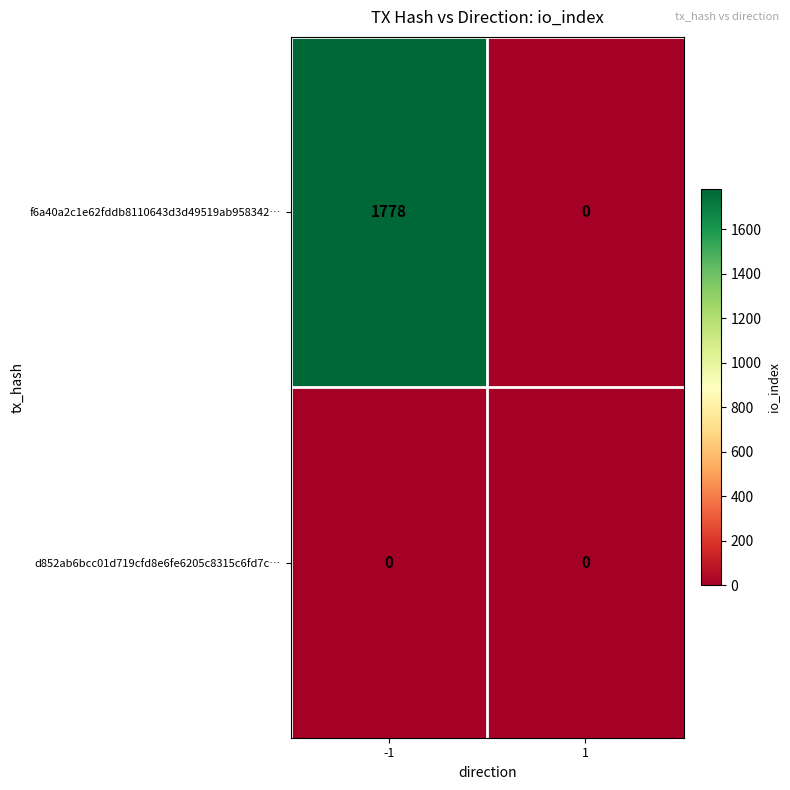

Count the number of categories in the chart.

2